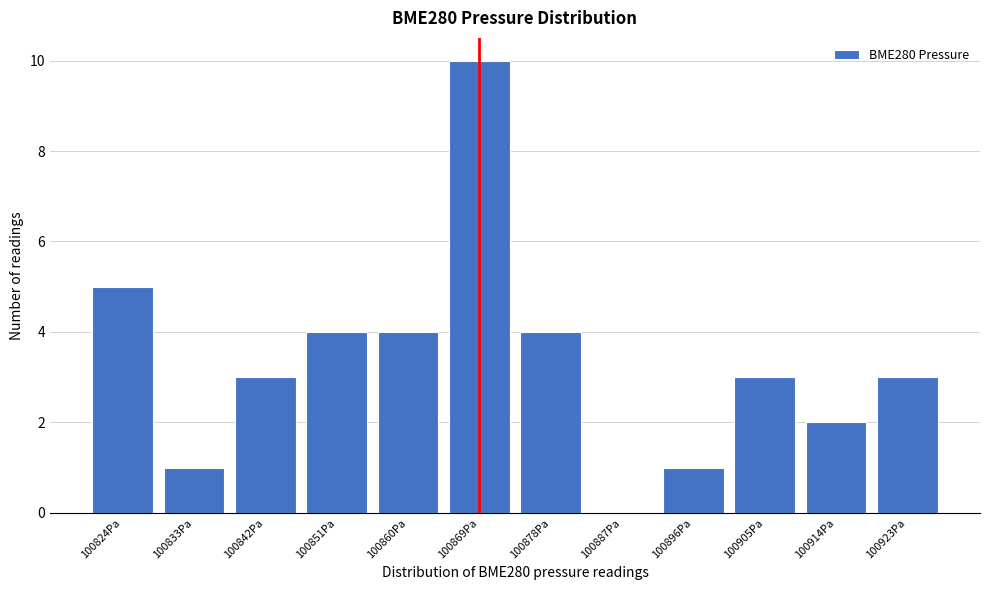

Reading left to right, transcribe all the data shown in this chart.

100824Pa=5	100833Pa=1	100842Pa=3	100851Pa=4	100860Pa=4	100869Pa=10	100878Pa=4	100887Pa=0	100896Pa=1	100905Pa=3	100914Pa=2	100923Pa=3